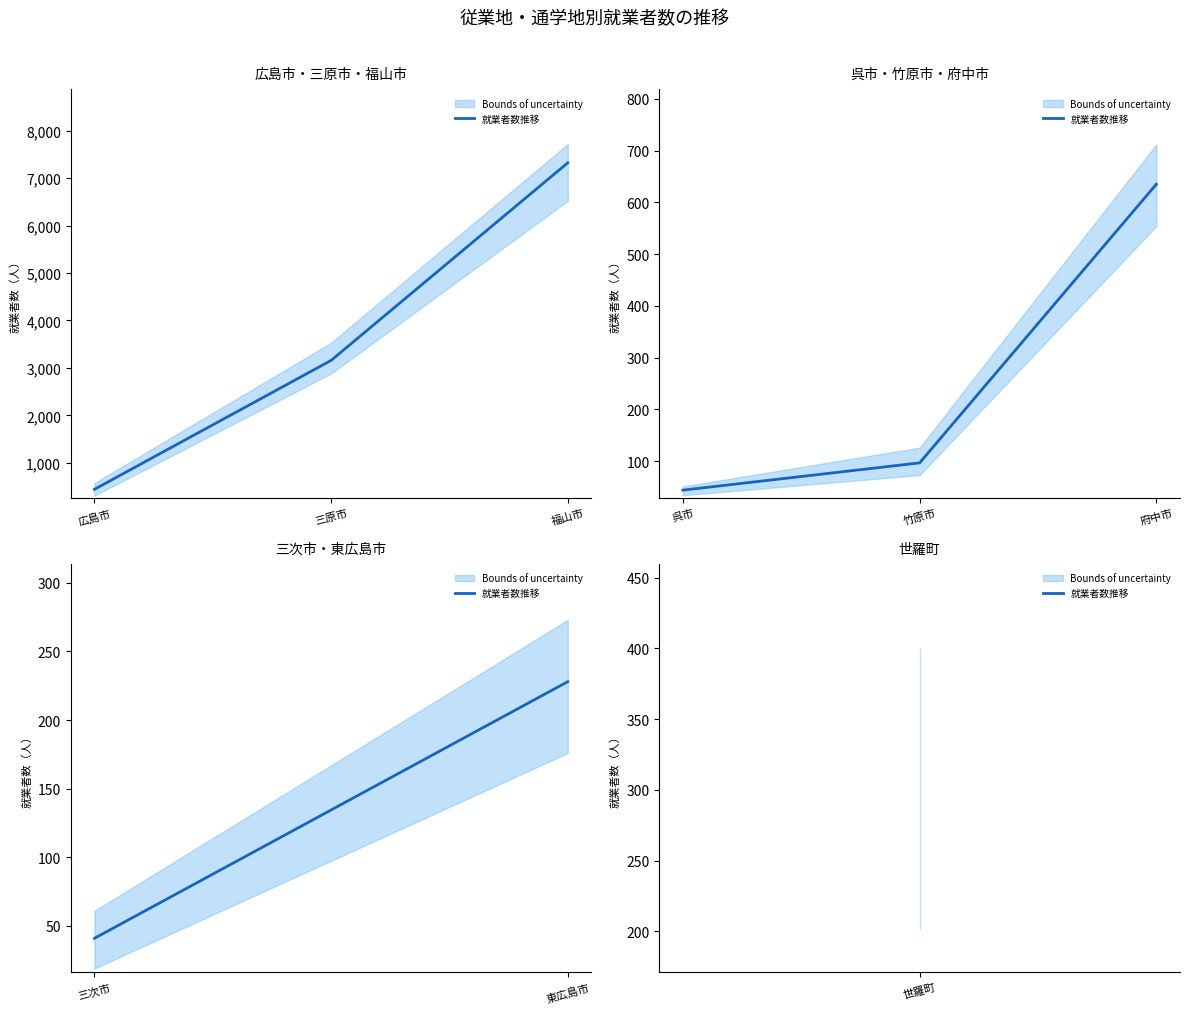

What is the average value?

134